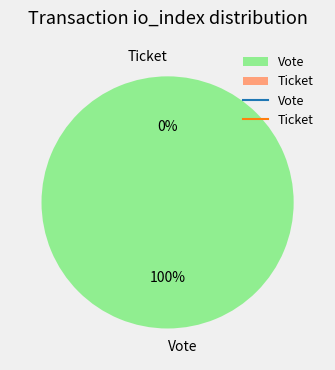

What is the majority slice?

Vote